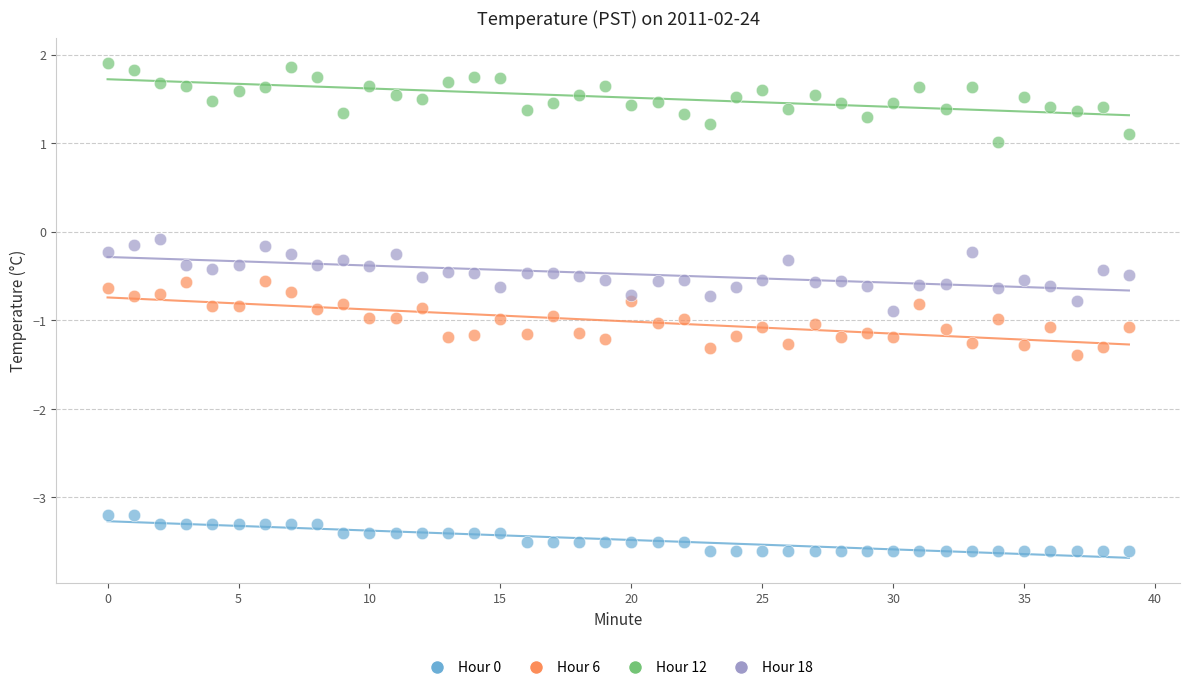

Across all data points, what is the range of Y values (max minus min)?

5.5